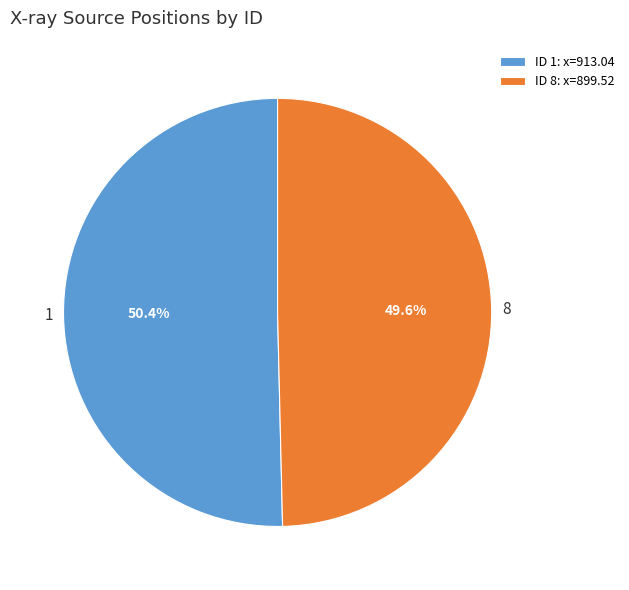

How many segments does this pie chart have?

2